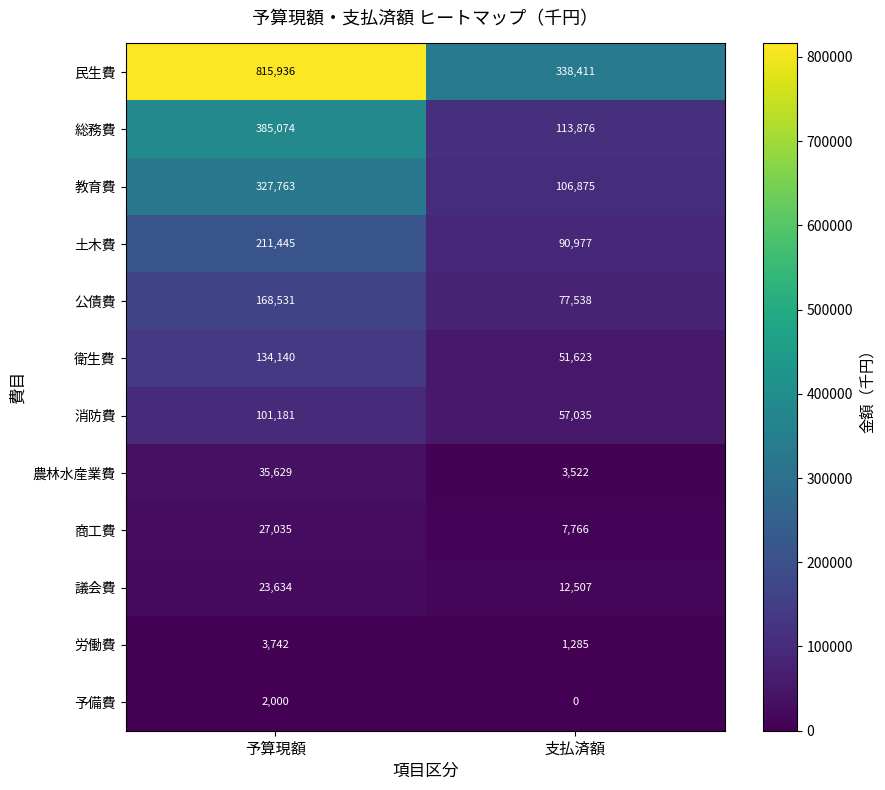

Which series has the largest total across all categories?

民生費